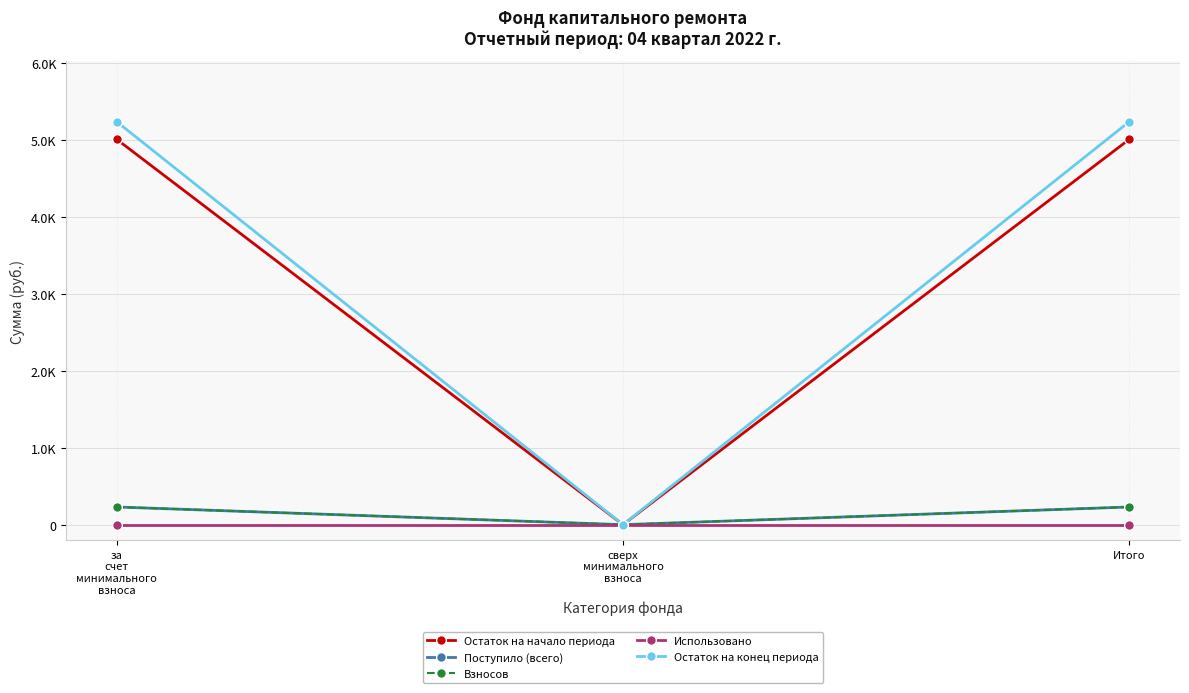

Is this an area chart (filled region under the line)?

No